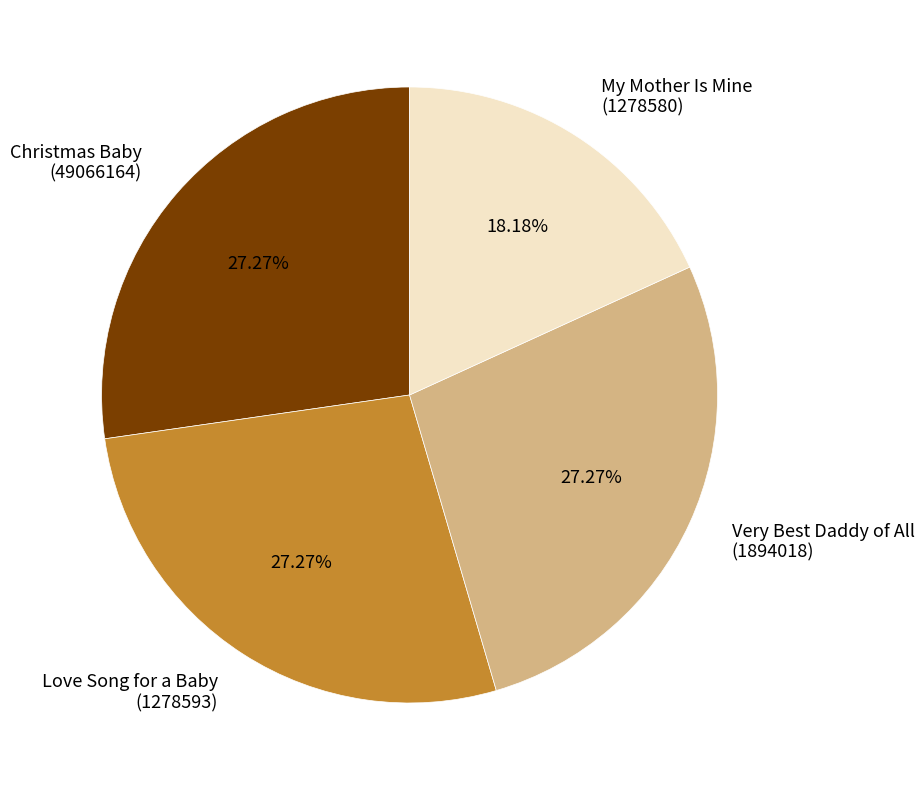

To the nearest percent, what is the difference between the largest and smallest slice percentages?

9%